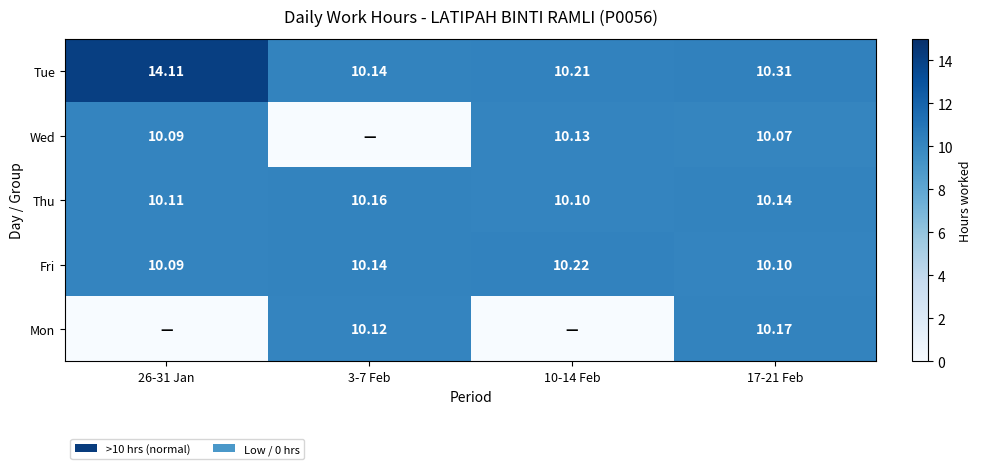

What is the difference between the maximum and minimum values in the Tue series?

4.0